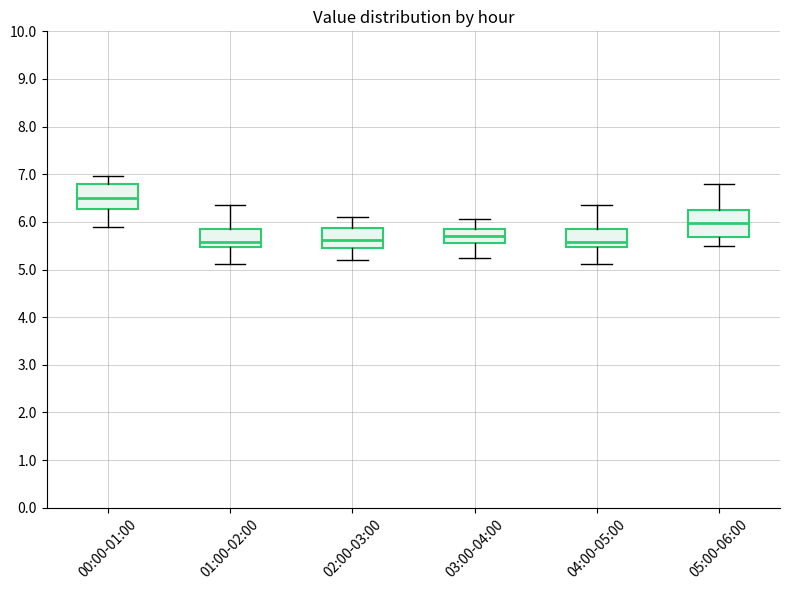

Where does the median line of the box for 04:00-05:00 sit on the y-axis? The values are not printed on the chart, so give them approximately, as read against the axis.

5.6